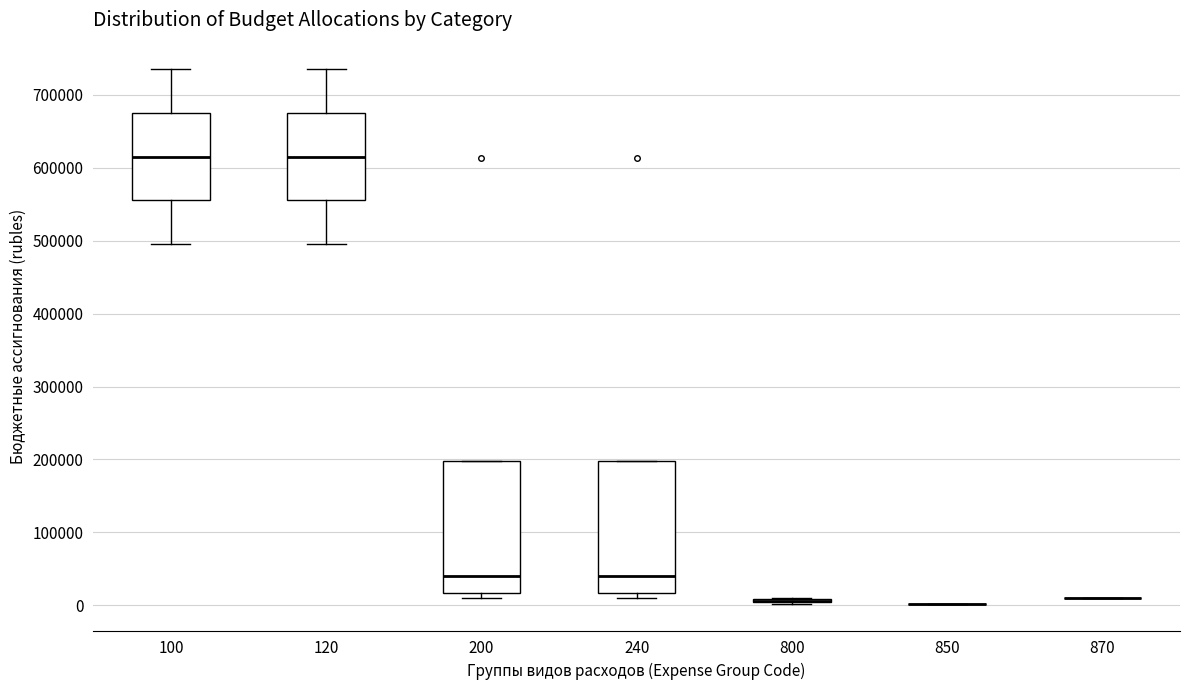

Reading left to right, transcribe this box plot: for each box, give where its median line is, the range the box spans, and where its two whiskers end, as read against the y-axis. The values are not printed on the chart, so give them approximately, as read against the axis.

100: median 620000, box 560000 to 680000, whiskers 500000 to 730000
120: median 620000, box 560000 to 680000, whiskers 500000 to 730000
200: median 40000, box 20000 to 200000, whiskers 10000 to 200000
240: median 40000, box 20000 to 200000, whiskers 10000 to 200000
800: box collapsed to a line at 10000, whiskers 0 to 10000
850: box collapsed to a line at 0, whiskers 0 to 0
870: box collapsed to a line at 10000, whiskers 10000 to 10000